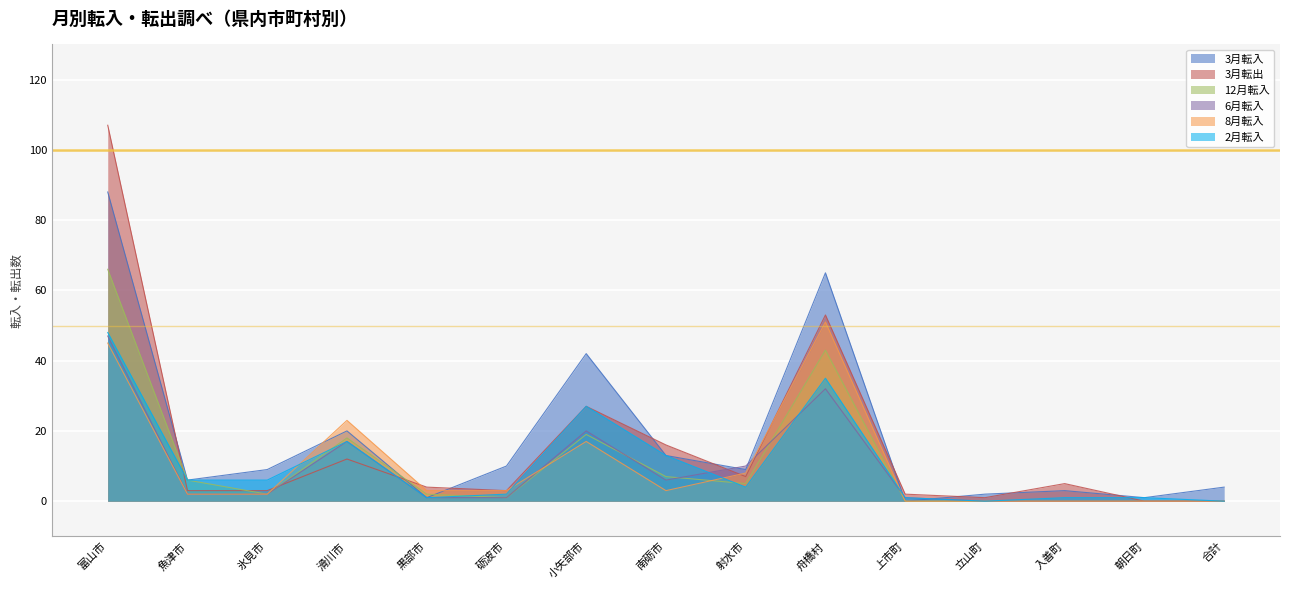

How many lines are shown in the chart?

6